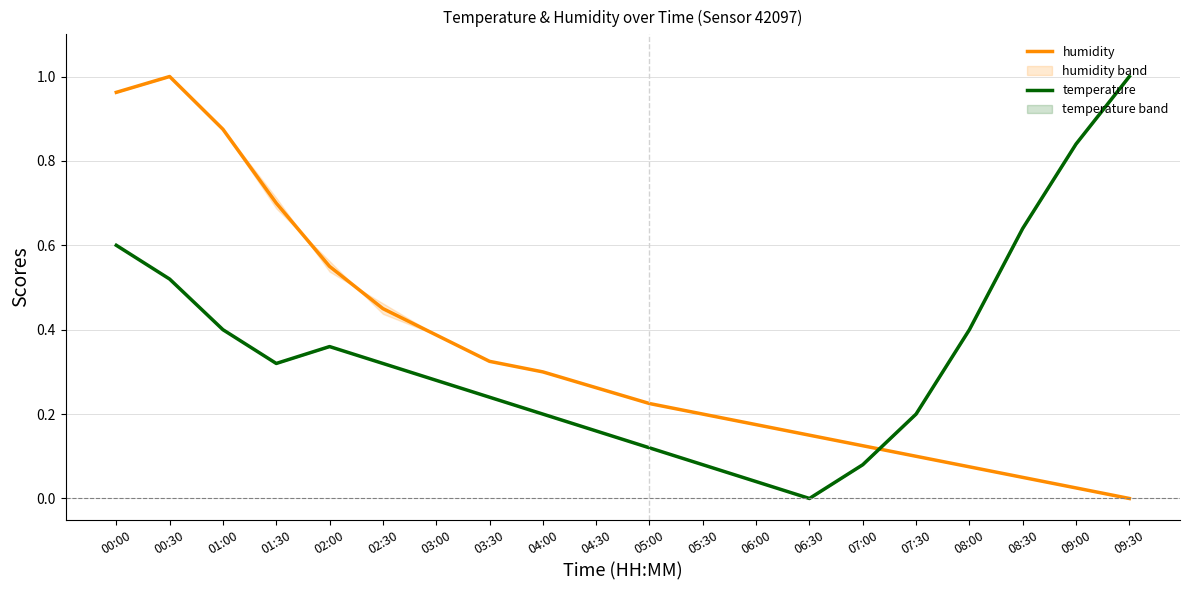

Reading right to left, transcribe all the data shown in this chart.

humidity: 0.0	0.0	0.0	0.1	0.1	0.1	0.1	0.2	0.2	0.2	0.3	0.3	0.3	0.4	0.4	0.5	0.7	0.9	1.0	1.0
temperature: 1.0	0.8	0.6	0.4	0.2	0.1	0.0	0.0	0.1	0.1	0.2	0.2	0.2	0.3	0.3	0.4	0.3	0.4	0.5	0.6